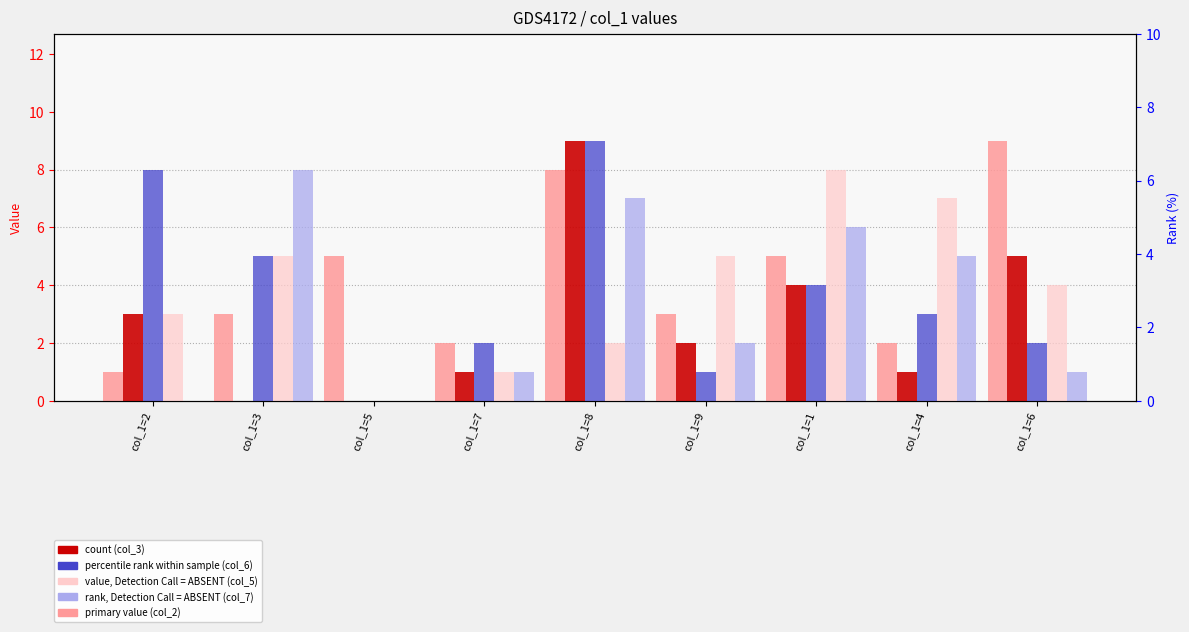

How many col_5 (value, absent) values are between 2 and 5?

5